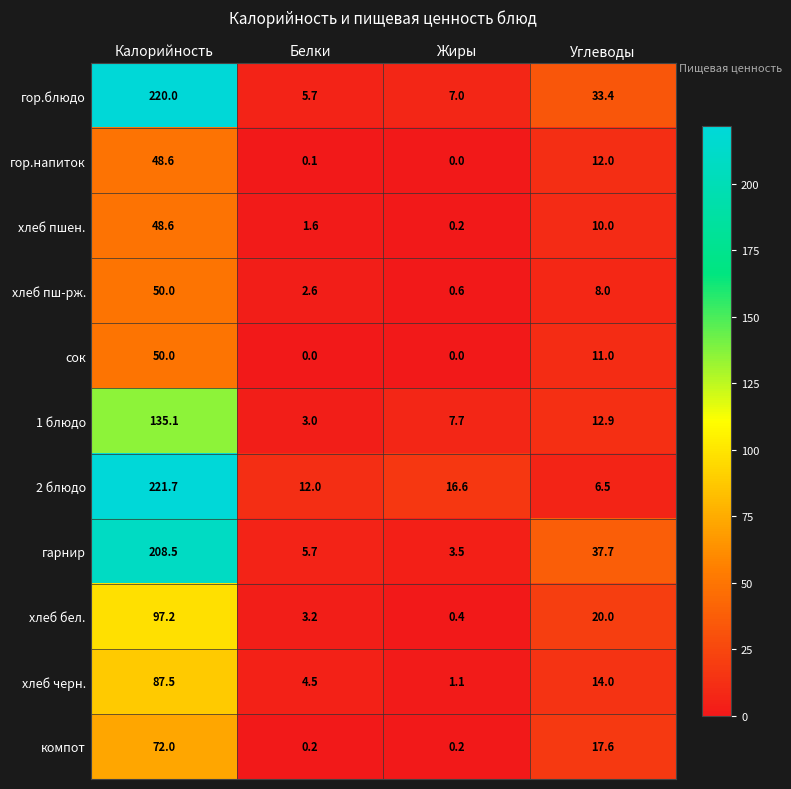

Which series has the widest spread of values?

2 блюдо